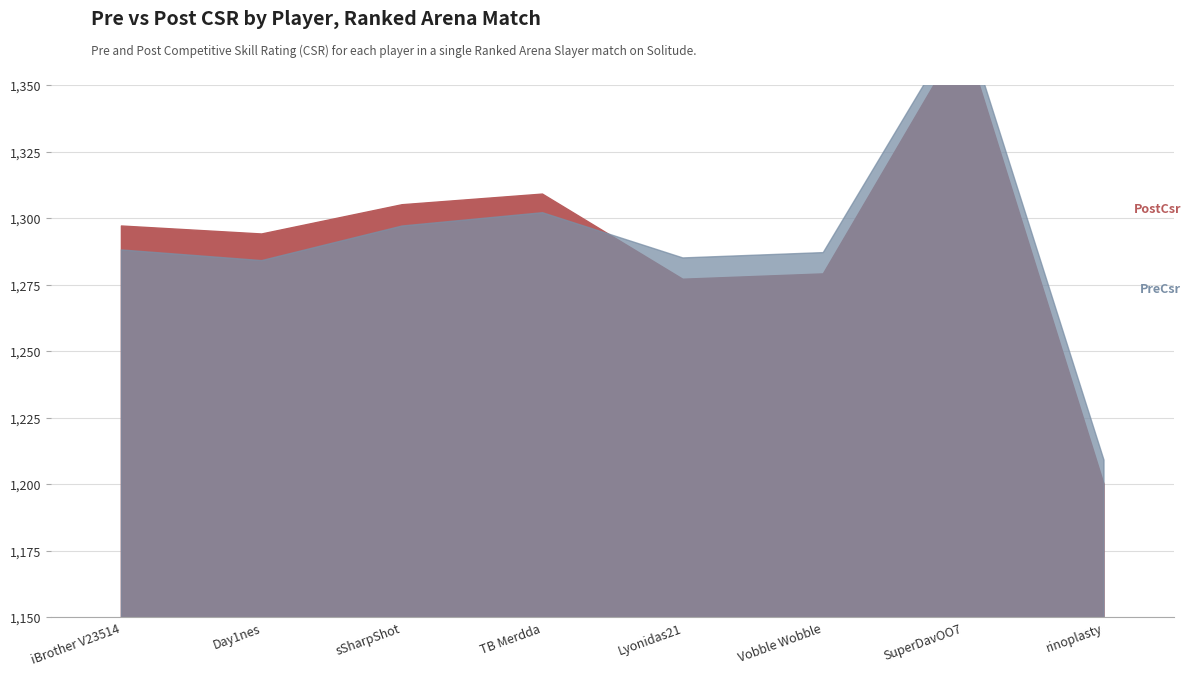

What is the label of the 8th point from the right?

iBrother V23514